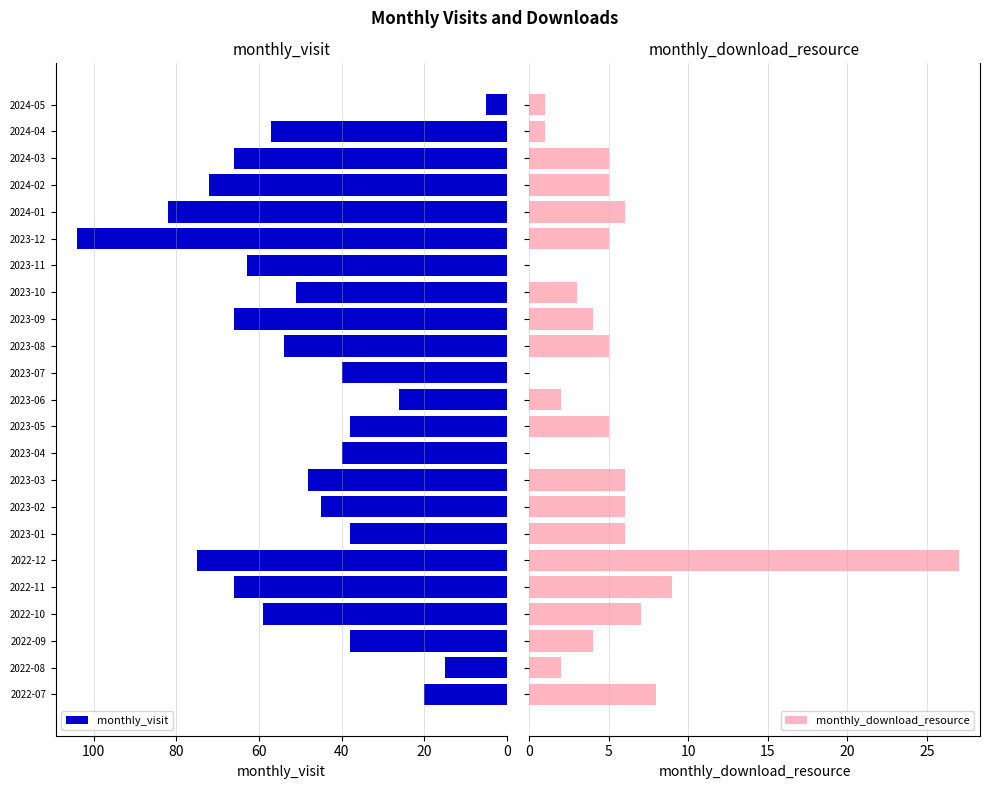

How many groups of bars are there?

23